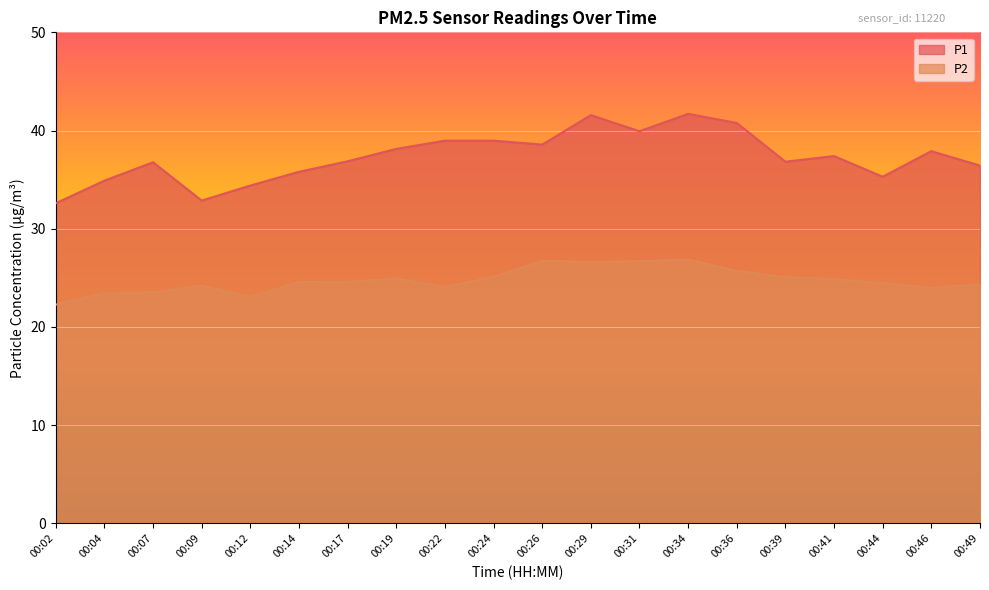

How many interior local valleys does the P2 series have?

4